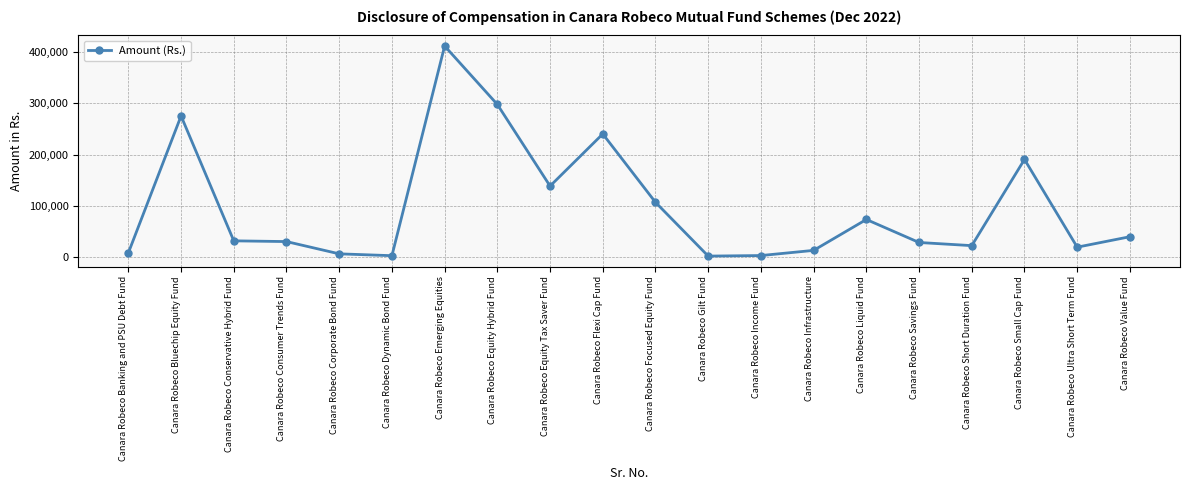

What is the smallest value displayed?

2560